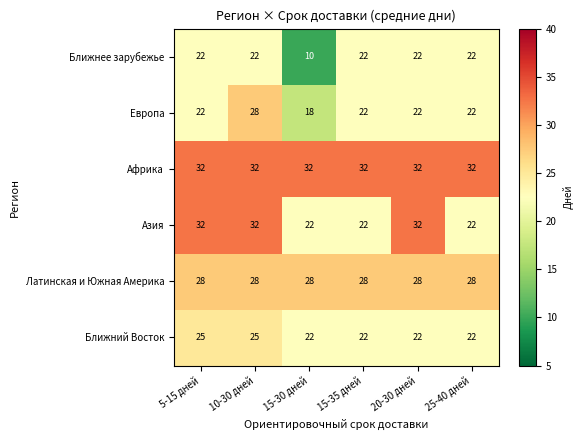

Which label corresponds to the smallest value in the chart?

15-30 дней